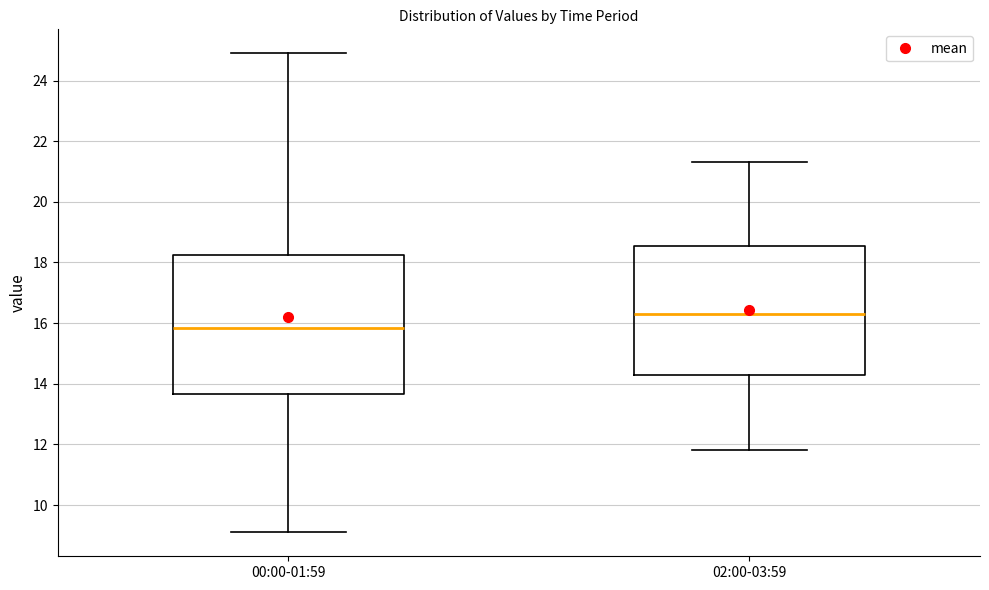

Reading left to right, read every box against the y-axis: the position of its median line, the range the box covers, and the ends of its whiskers. The values are not printed on the chart, so give them approximately, as read against the axis.

00:00-01:59: median 15.8, box 13.6 to 18.2, whiskers 9.2 to 25.0
02:00-03:59: median 16.4, box 14.2 to 18.6, whiskers 11.8 to 21.4